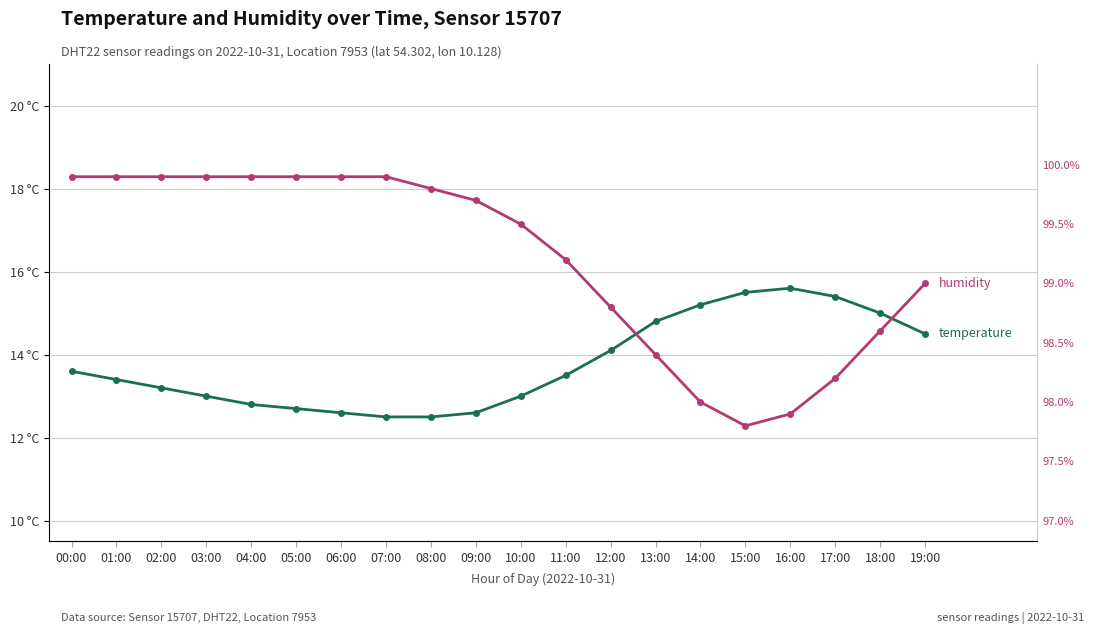

Reading right to left, extract all data points from this chart.

temperature: 19:00=14.5	18:00=15.0	17:00=15.4	16:00=15.6	15:00=15.5	14:00=15.2	13:00=14.8	12:00=14.1	11:00=13.5	10:00=13.0	09:00=12.6	08:00=12.5	07:00=12.5	06:00=12.6	05:00=12.7	04:00=12.8	03:00=13.0	02:00=13.2	01:00=13.4	00:00=13.6
humidity: 19:00=15.7	18:00=14.6	17:00=13.4	16:00=12.6	15:00=12.3	14:00=12.9	13:00=14.0	12:00=15.1	11:00=16.3	10:00=17.1	09:00=17.7	08:00=18.0	07:00=18.3	06:00=18.3	05:00=18.3	04:00=18.3	03:00=18.3	02:00=18.3	01:00=18.3	00:00=18.3